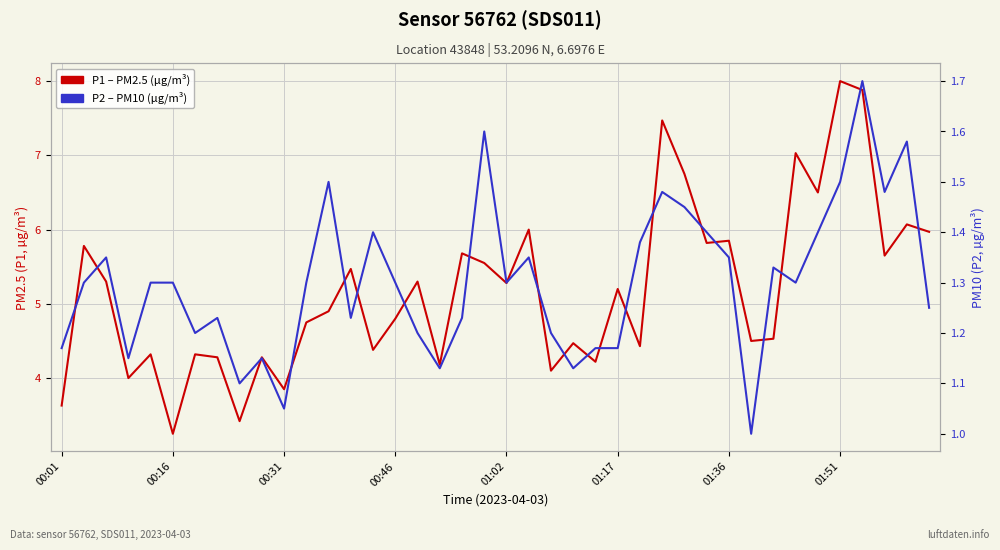

At which label is P2 – PM10 (µg/m³) closest to 1?

31